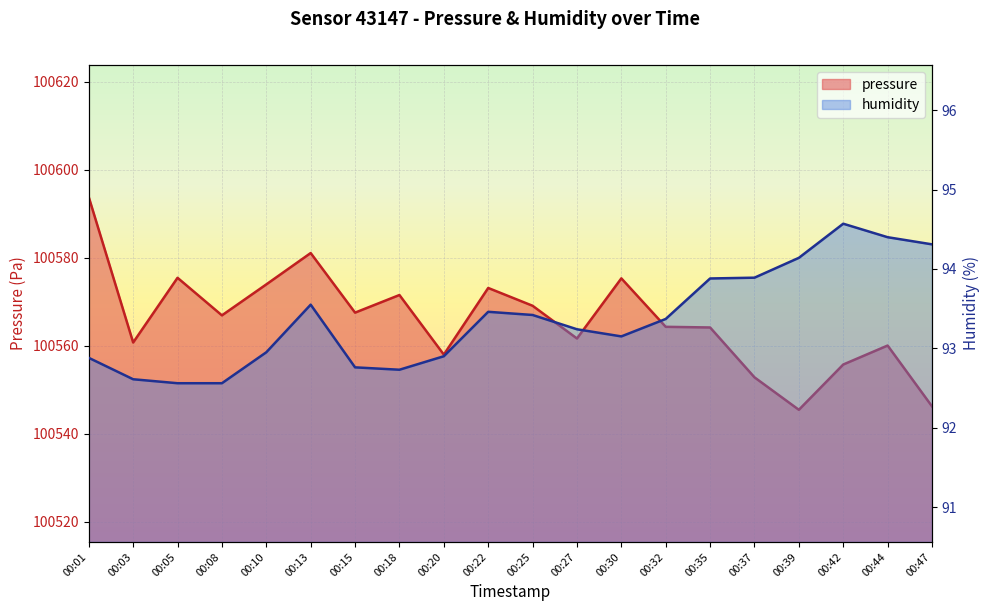

Read the pressure value at 00:18.

100571.5